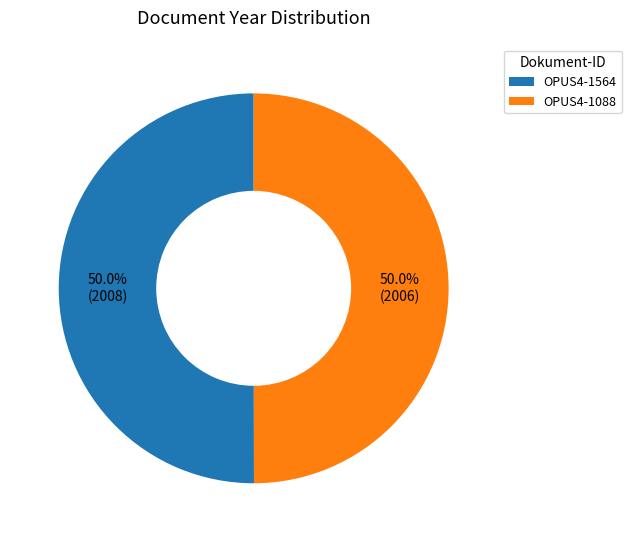

Is it true that OPUS4-1088 is 50% of the pie?

True